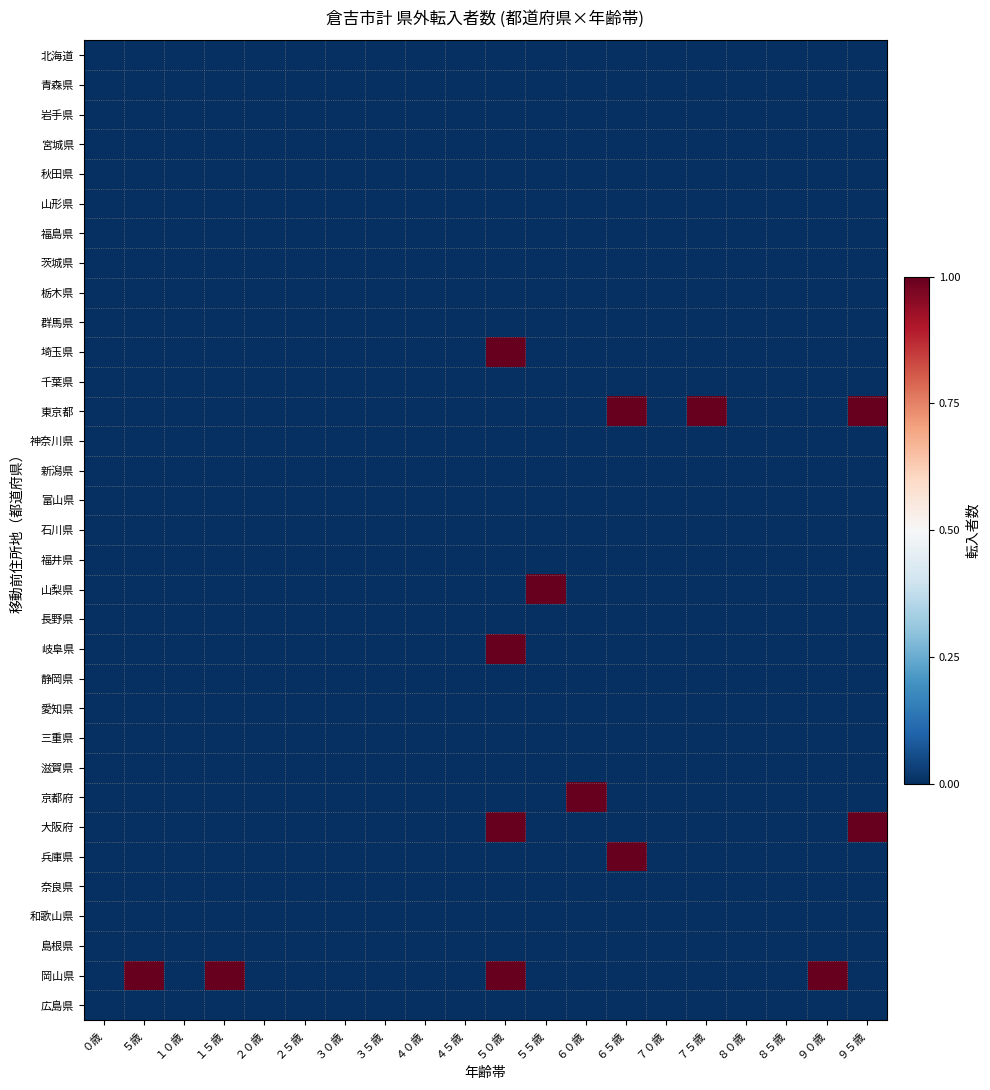

At which category is the sum across all series the highest?

５０歳